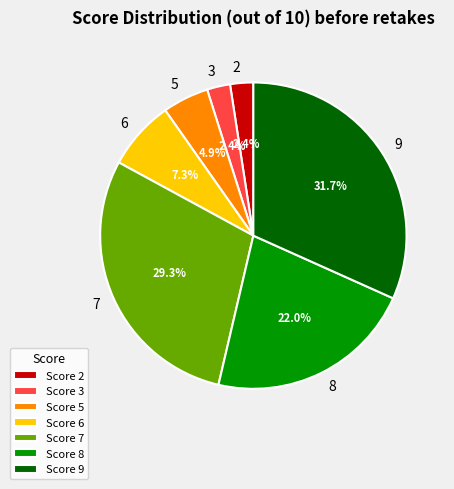

Count the number of slices in the pie.

7